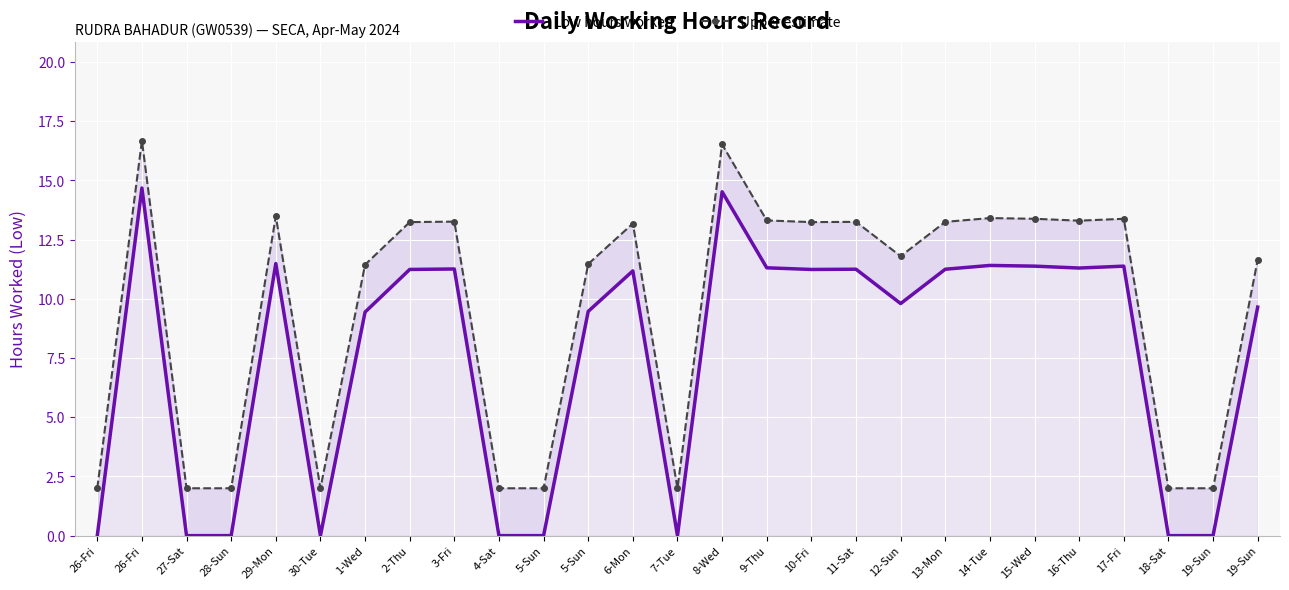

Reading left to right, list all the values displayed in this chart.

Low hours worked: 26-Fri=0.0	26-Fri=14.7	27-Sat=0.0	28-Sun=0.0	29-Mon=11.5	30-Tue=0.0	1-Wed=9.4	2-Thu=11.2	3-Fri=11.3	4-Sat=0.0	5-Sun=0.0	5-Sun=9.5	6-Mon=11.2	7-Tue=0.0	8-Wed=14.5	9-Thu=11.3	10-Fri=11.2	11-Sat=11.2	12-Sun=9.8	13-Mon=11.2	14-Tue=11.4	15-Wed=11.4	16-Thu=11.3	17-Fri=11.4	18-Sat=0.0	19-Sun=0.0	19-Sun=9.7
Upper estimate: 26-Fri=2.0	26-Fri=16.7	27-Sat=2.0	28-Sun=2.0	29-Mon=13.5	30-Tue=2.0	1-Wed=11.4	2-Thu=13.2	3-Fri=13.3	4-Sat=2.0	5-Sun=2.0	5-Sun=11.5	6-Mon=13.2	7-Tue=2.0	8-Wed=16.5	9-Thu=13.3	10-Fri=13.2	11-Sat=13.2	12-Sun=11.8	13-Mon=13.2	14-Tue=13.4	15-Wed=13.4	16-Thu=13.3	17-Fri=13.4	18-Sat=2.0	19-Sun=2.0	19-Sun=11.7